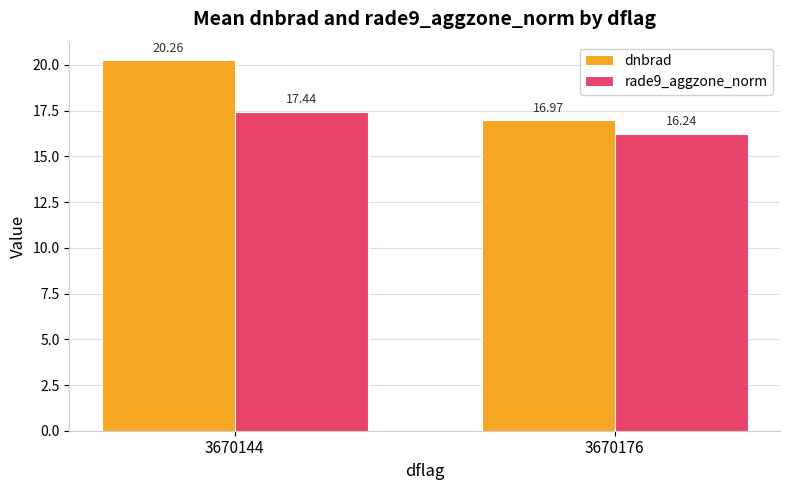

What is the value of the dnbrad bar at the 2nd from the left?

17.0